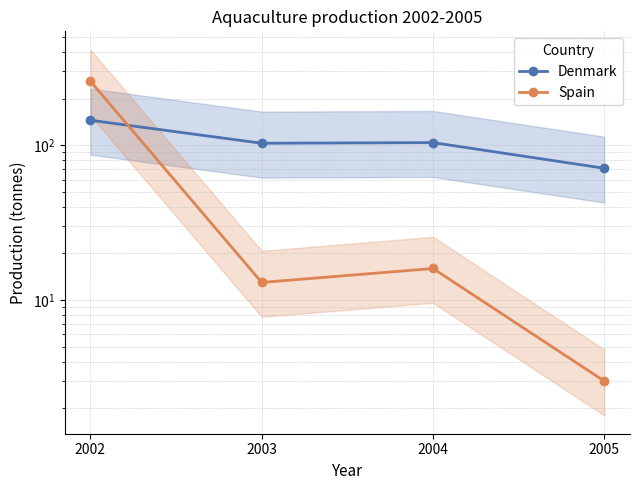

What is the average value of the Spain series?

73